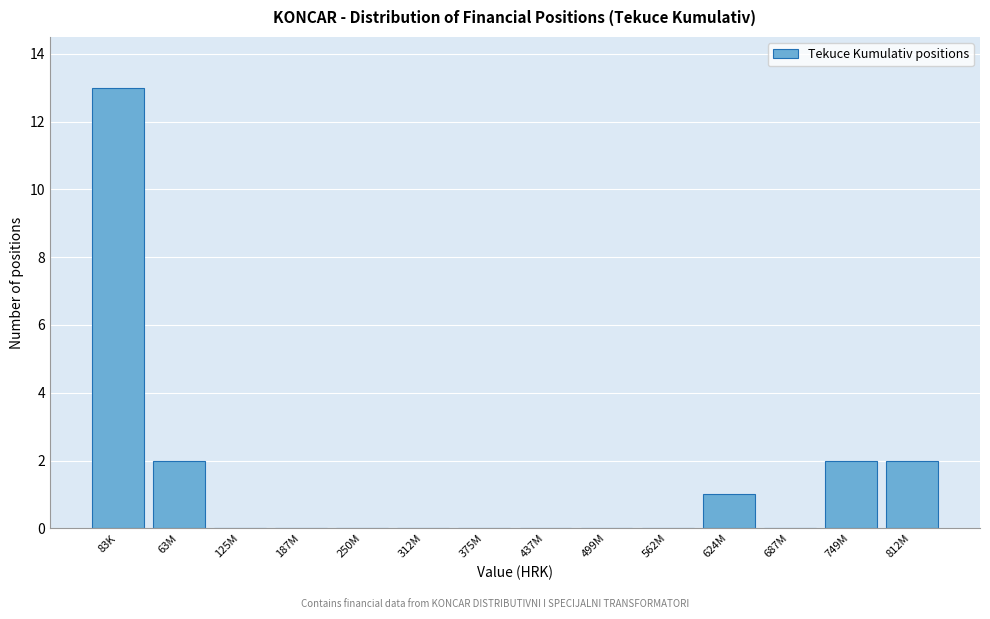

Reading left to right, list all the values displayed in this chart.

83K=13	63M=2	125M=0	187M=0	250M=0	312M=0	375M=0	437M=0	499M=0	562M=0	624M=1	687M=0	749M=2	812M=2